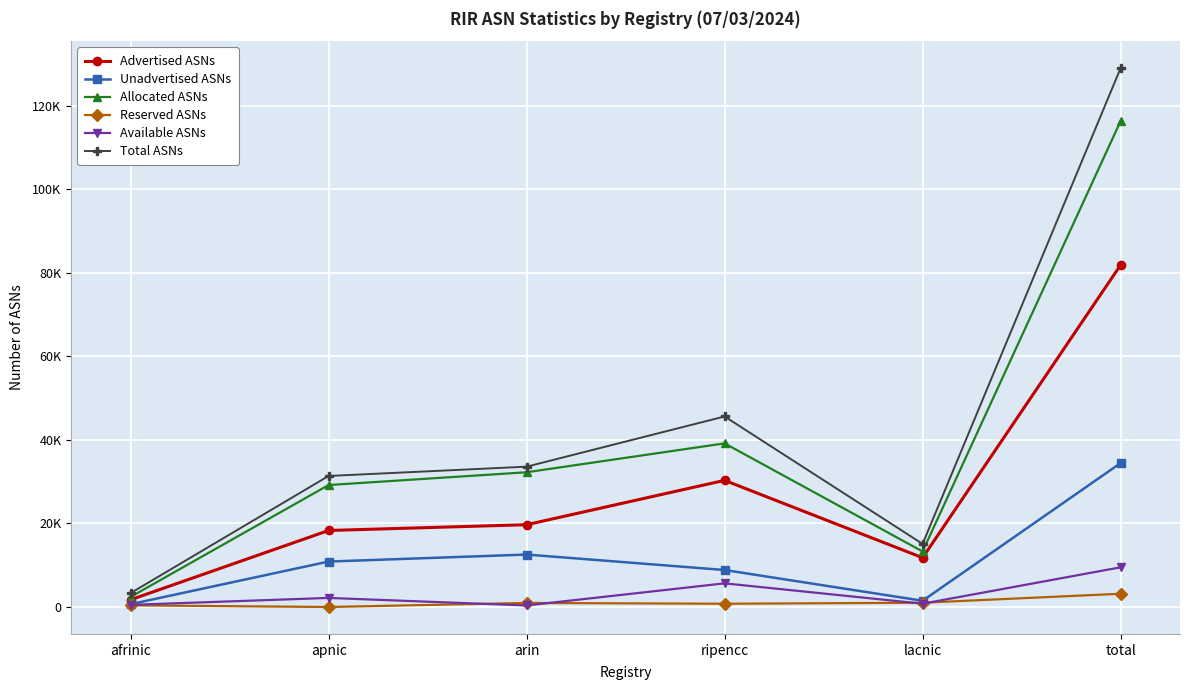

How many values in the Advertised ASNs series are below 19703?

3